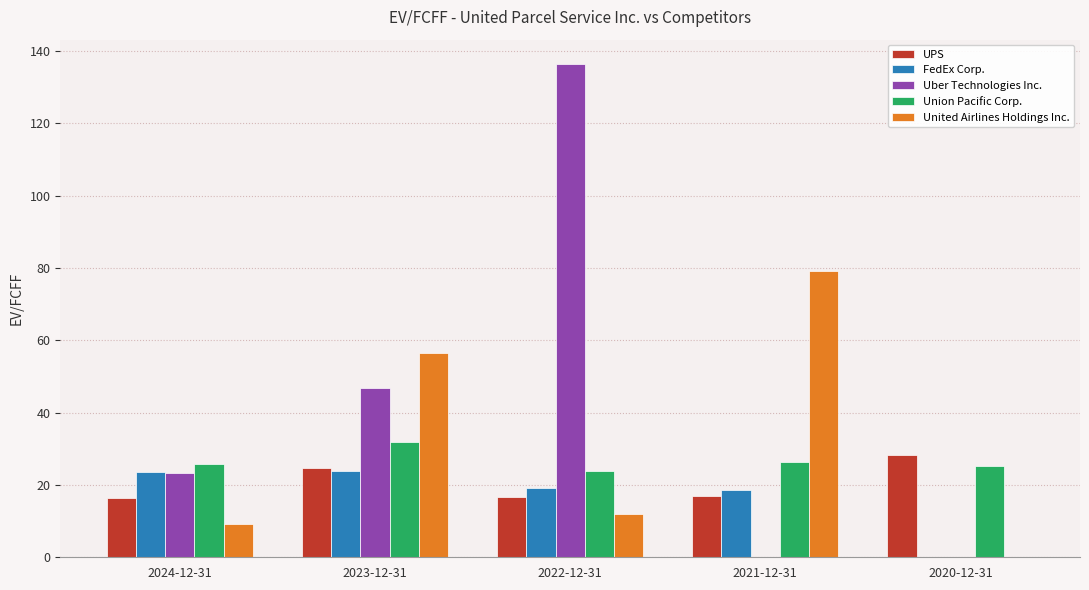

What is the difference between the Uber Technologies Inc. values at 2022-12-31 and 2024-12-31?

113.0